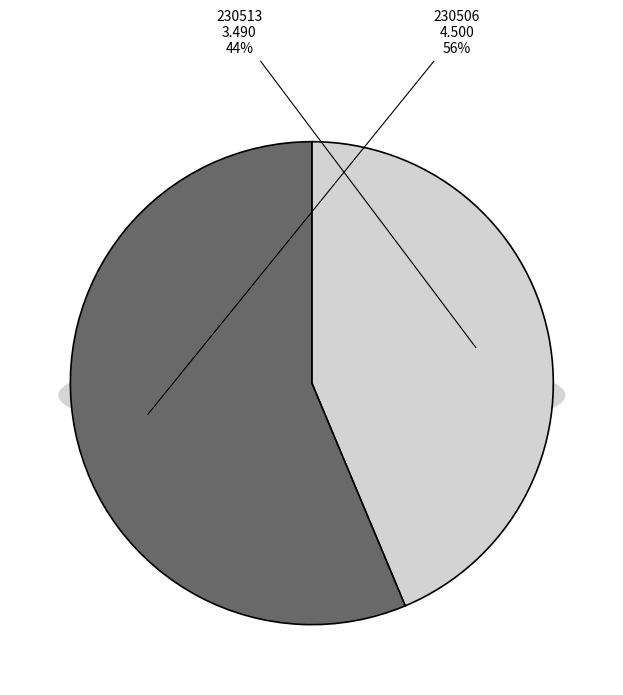

Rank the categories by value from highest to lowest.

230506, 230513